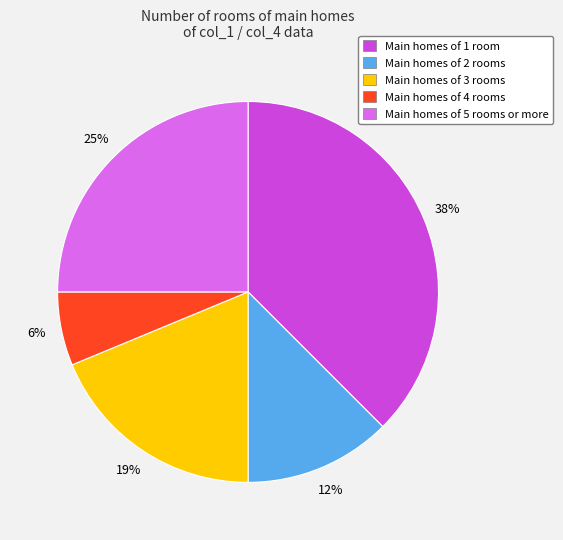

To the nearest percent, what is the average slice percentage?

20%